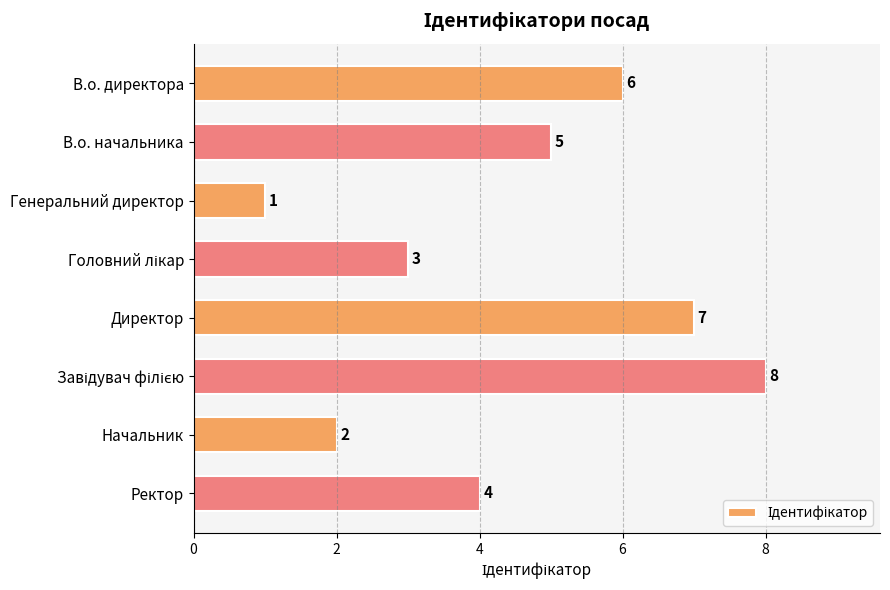

What is the sum of all values?

36